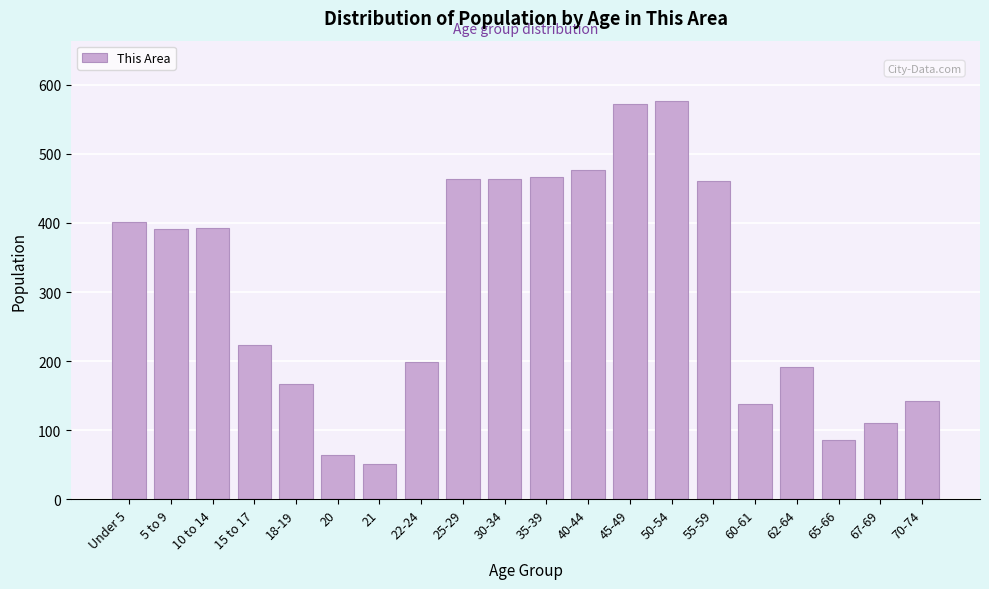

The chart shows a value of 392 at 15 to 17. True or false?

False